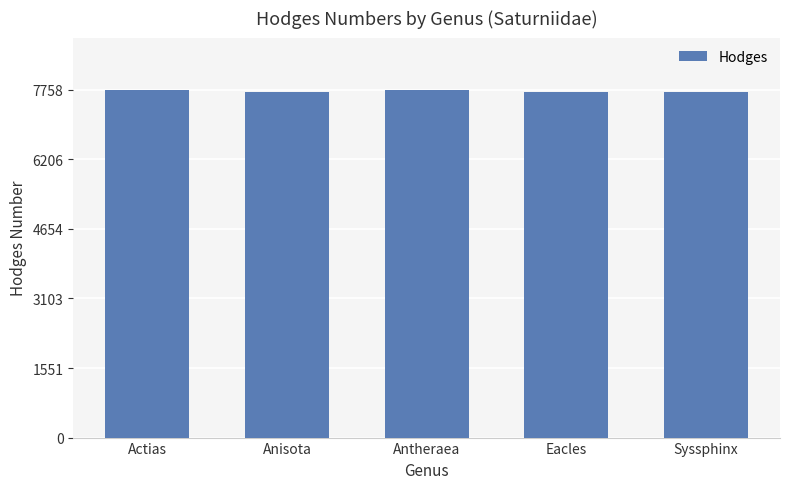

What is the difference between the second highest and second lowest values?

48